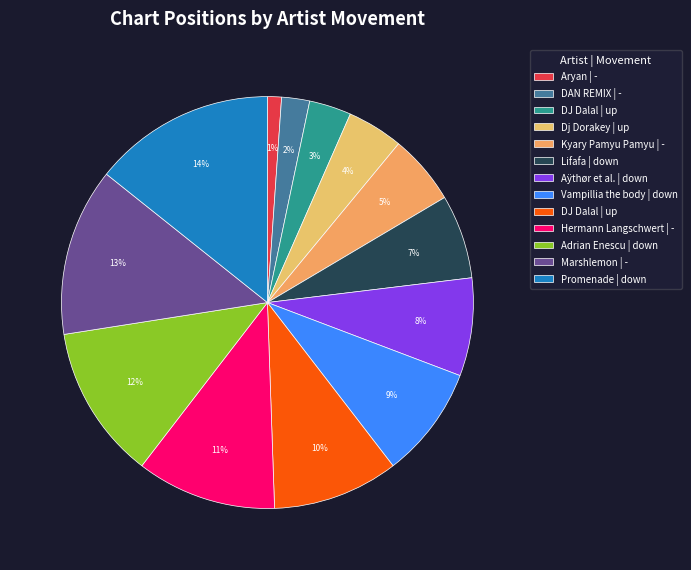

How many slices are in this pie chart?

13